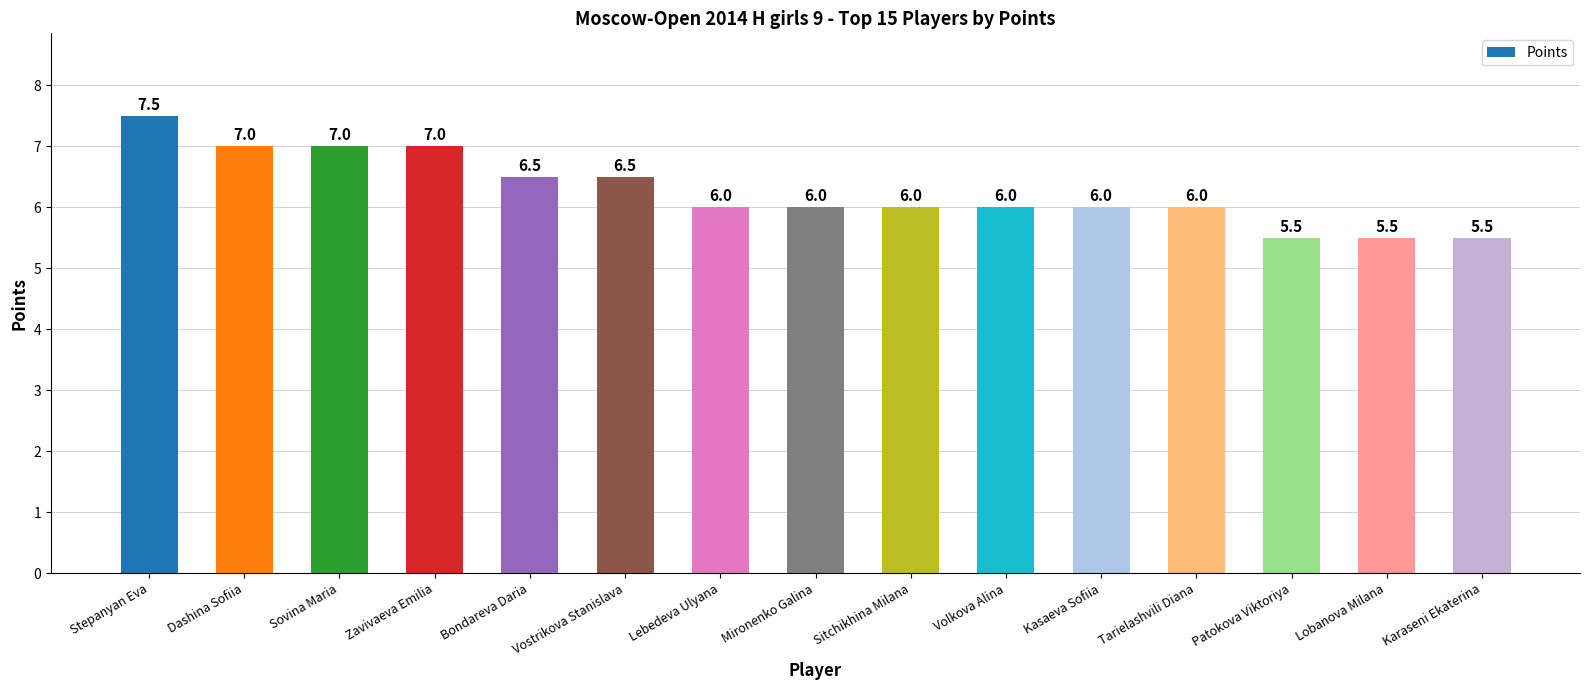

Reading left to right, what are all the values shown in this chart?

7.5	7.0	7.0	7.0	6.5	6.5	6.0	6.0	6.0	6.0	6.0	6.0	5.5	5.5	5.5